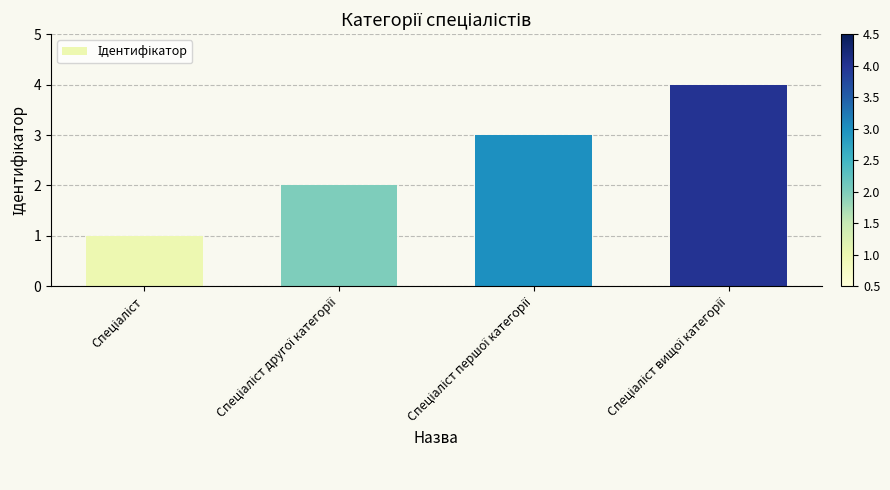

What is the value of the 3rd bar from the left?

3